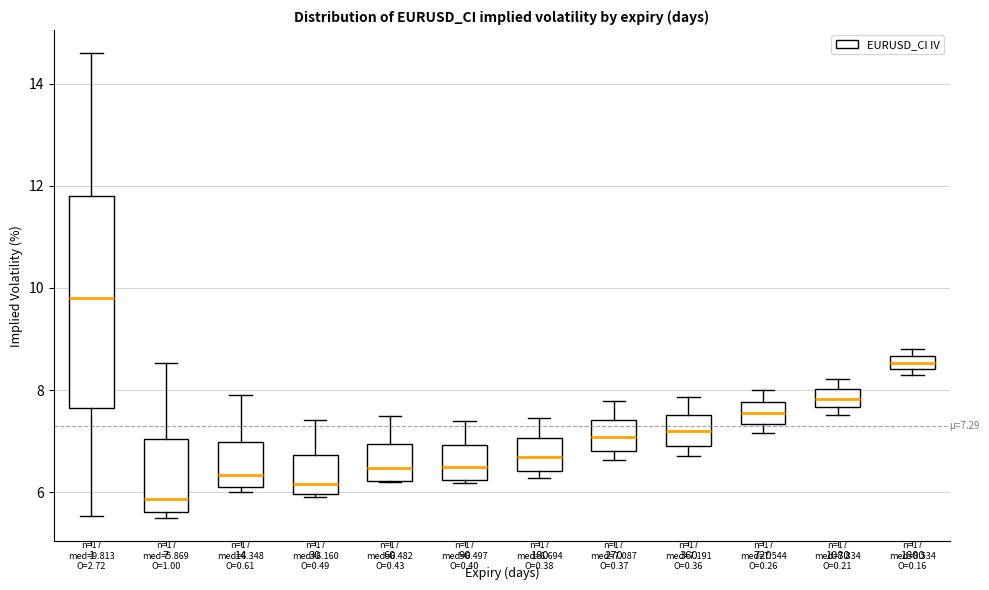

Which box has the lowest median line?

7